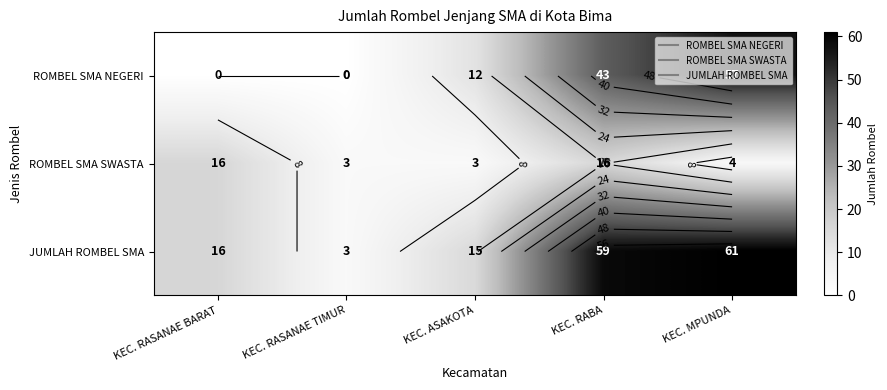

At which category does the chart reach its minimum across all series?

KEC. RASANAE BARAT